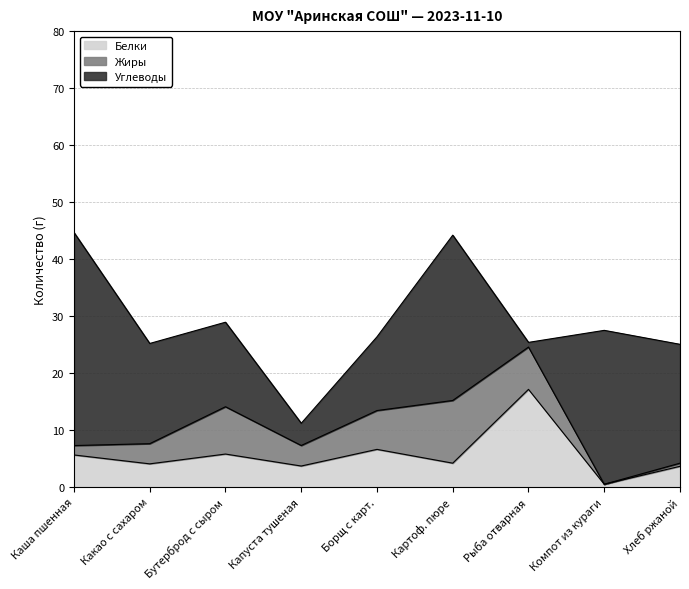

Reading left to right, list all the values displayed in this chart.

Белки: 5.6	4.1	5.8	3.7	6.6	4.2	17.1	0.5	3.6
Жиры: 1.6	3.5	8.3	3.6	6.8	11.0	7.4	0.0	0.6
Углеводы: 37.4	17.6	14.8	3.9	12.9	29.0	0.8	27.0	20.9